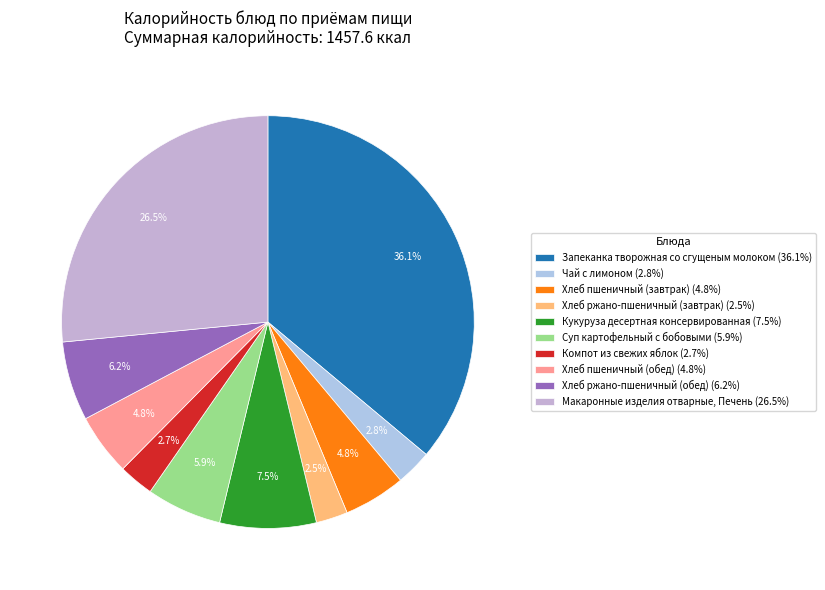

Between Чай с лимоном and Макаронные изделия отварные, Печень, which is larger?

Макаронные изделия отварные, Печень